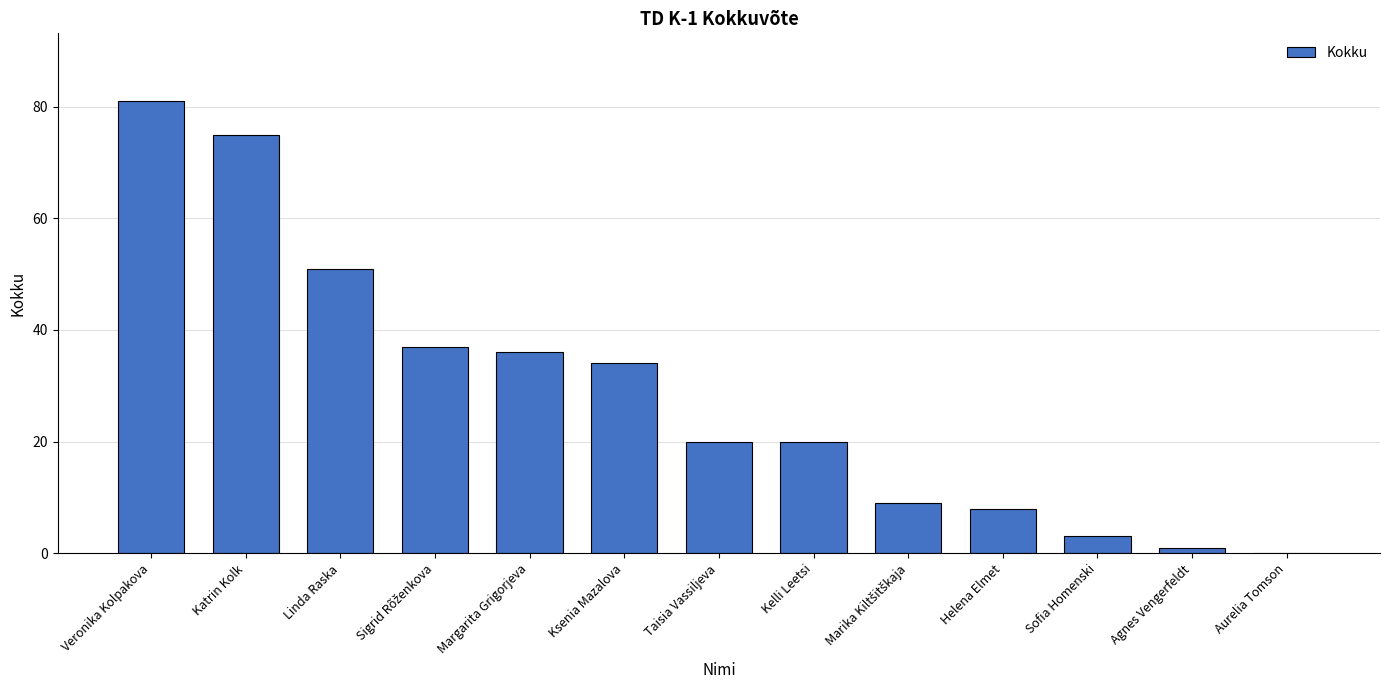

What is the sum of all values?

375